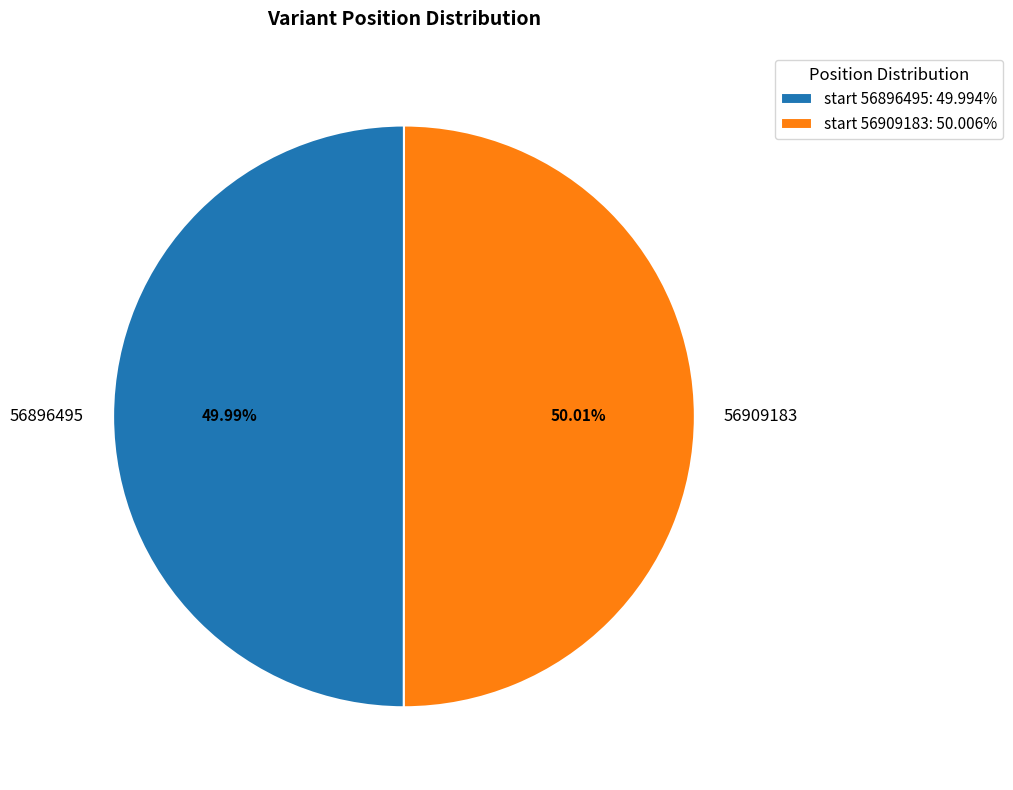

Is there a majority slice in this chart?

Yes